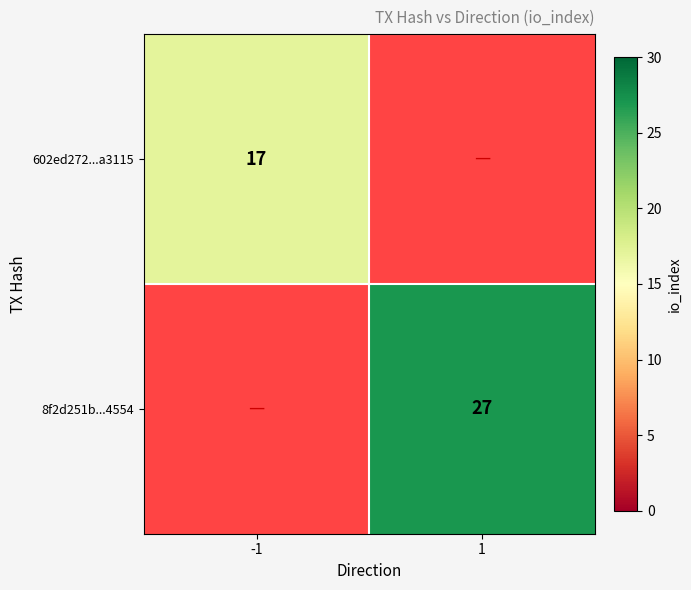

What is the minimum value shown in the chart?

17.0